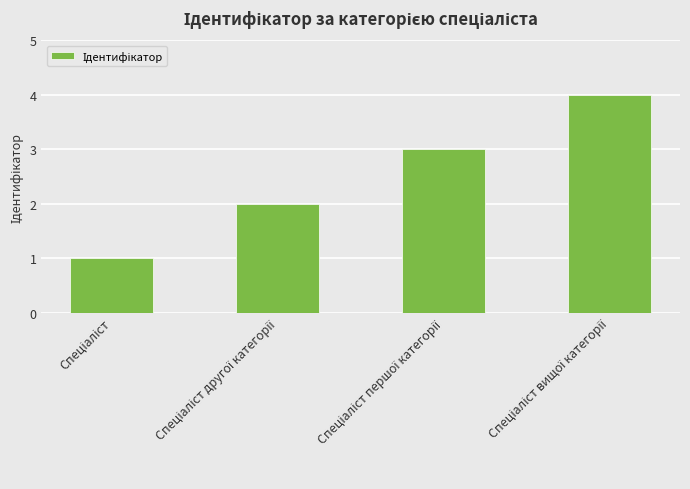

What is the maximum value shown in the chart?

4